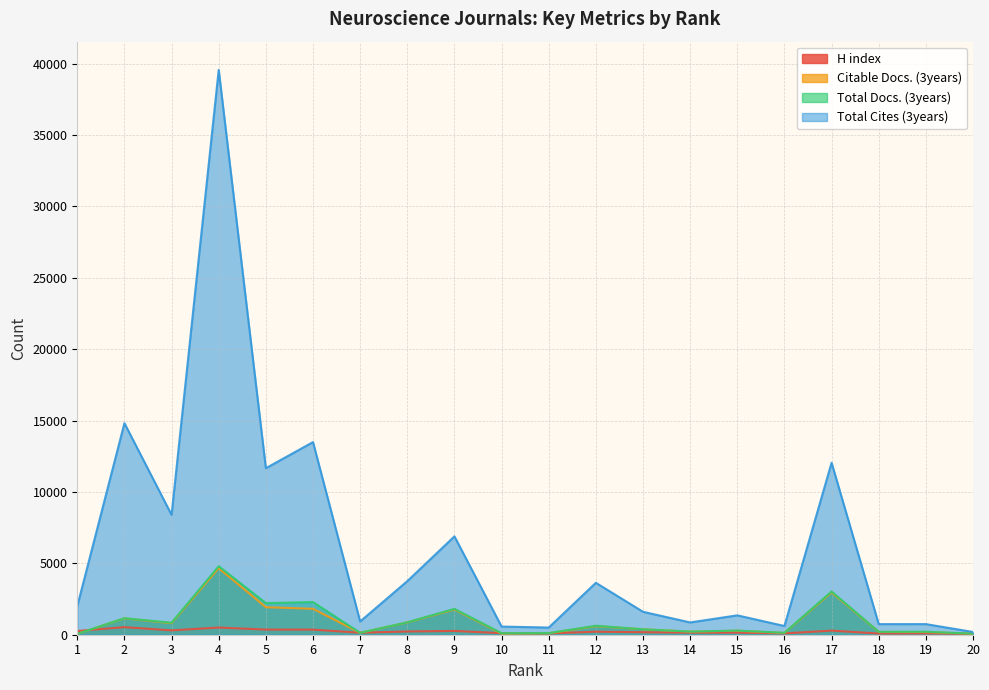

Which series ends up on top after the final intersection of H index and Total Docs. (3years)?

Total Docs. (3years)